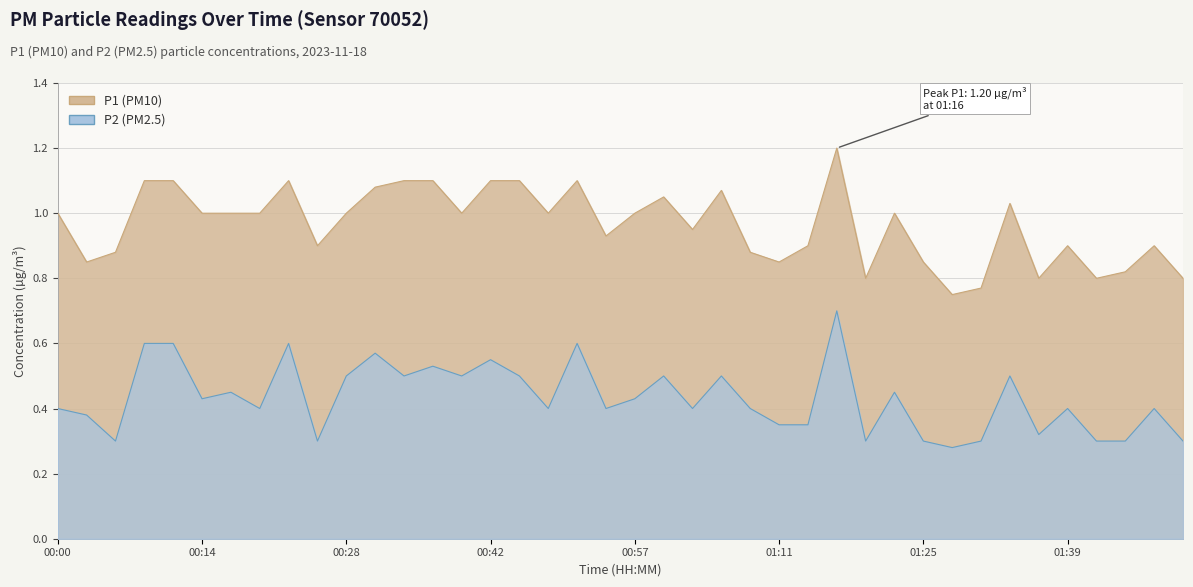

Reading left to right, what are all the values shown in this chart?

P1: 1.0	0.8	0.9	1.1	1.1	1.0	1.0	1.0	1.1	0.9	1.0	1.1	1.1	1.1	1.0	1.1	1.1	1.0	1.1	0.9	1.0	1.1	0.9	1.1	0.9	0.8	0.9	1.2	0.8	1.0	0.8	0.8	0.8	1.0	0.8	0.9	0.8	0.8	0.9	0.8
P2: 0.4	0.4	0.3	0.6	0.6	0.4	0.5	0.4	0.6	0.3	0.5	0.6	0.5	0.5	0.5	0.6	0.5	0.4	0.6	0.4	0.4	0.5	0.4	0.5	0.4	0.3	0.3	0.7	0.3	0.5	0.3	0.3	0.3	0.5	0.3	0.4	0.3	0.3	0.4	0.3